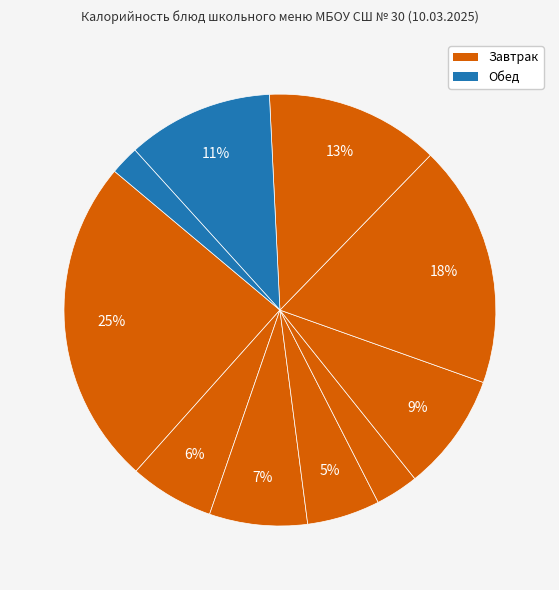

Count the number of slices in the pie.

10